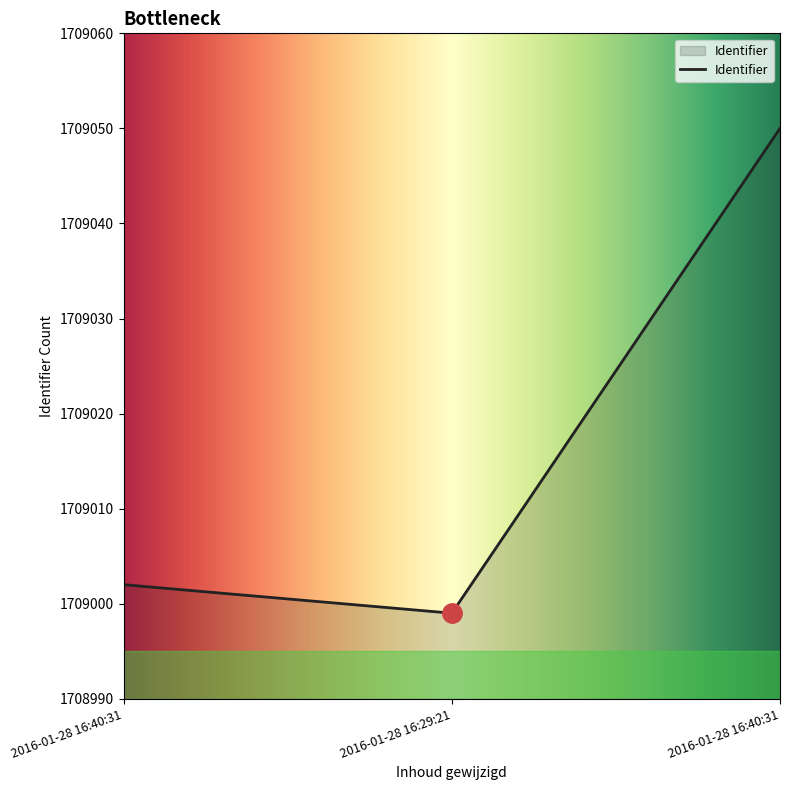

What value does the data have at 2016-01-28 16:40:31, to the nearest 10?

1709000